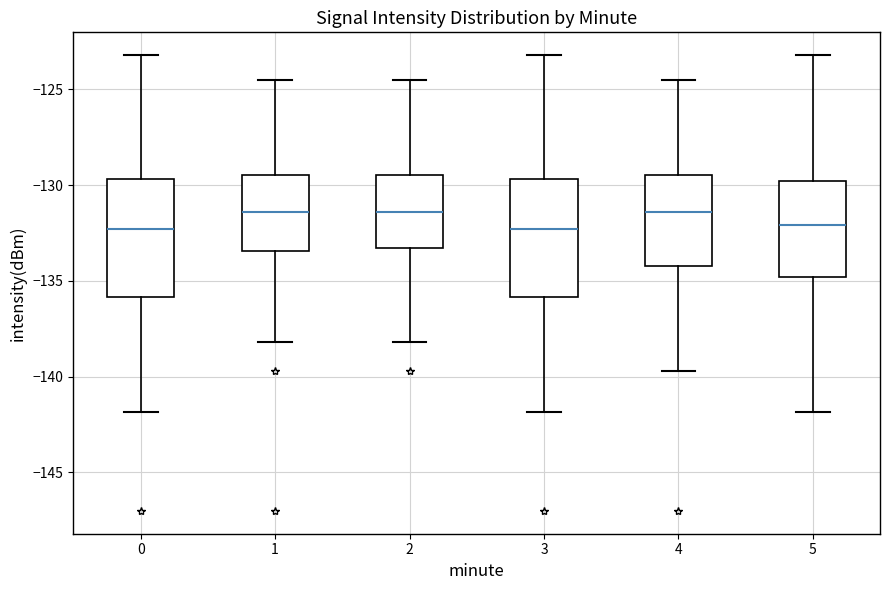

Where does the lower whisker of the box at x = 1 end on the y-axis? The values are not printed on the chart, so give them approximately, as read against the axis.

-138.0